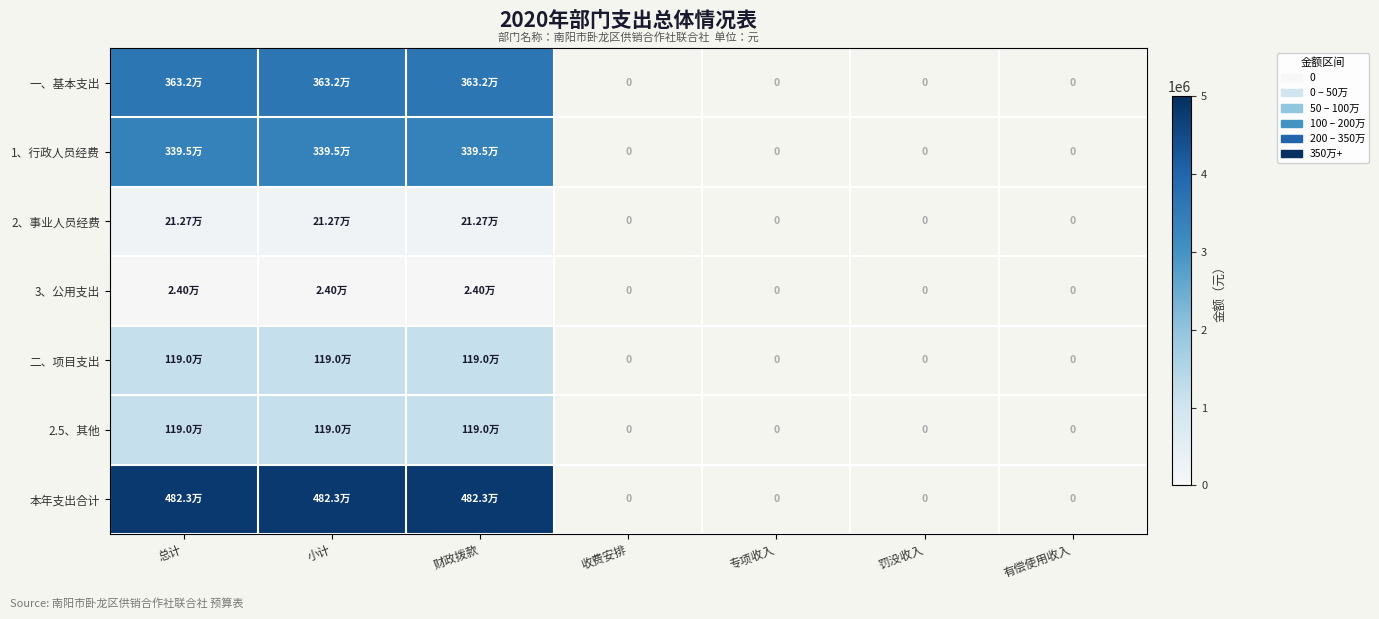

Between 有偿使用收入 and 财政拨款, which is larger?

财政拨款